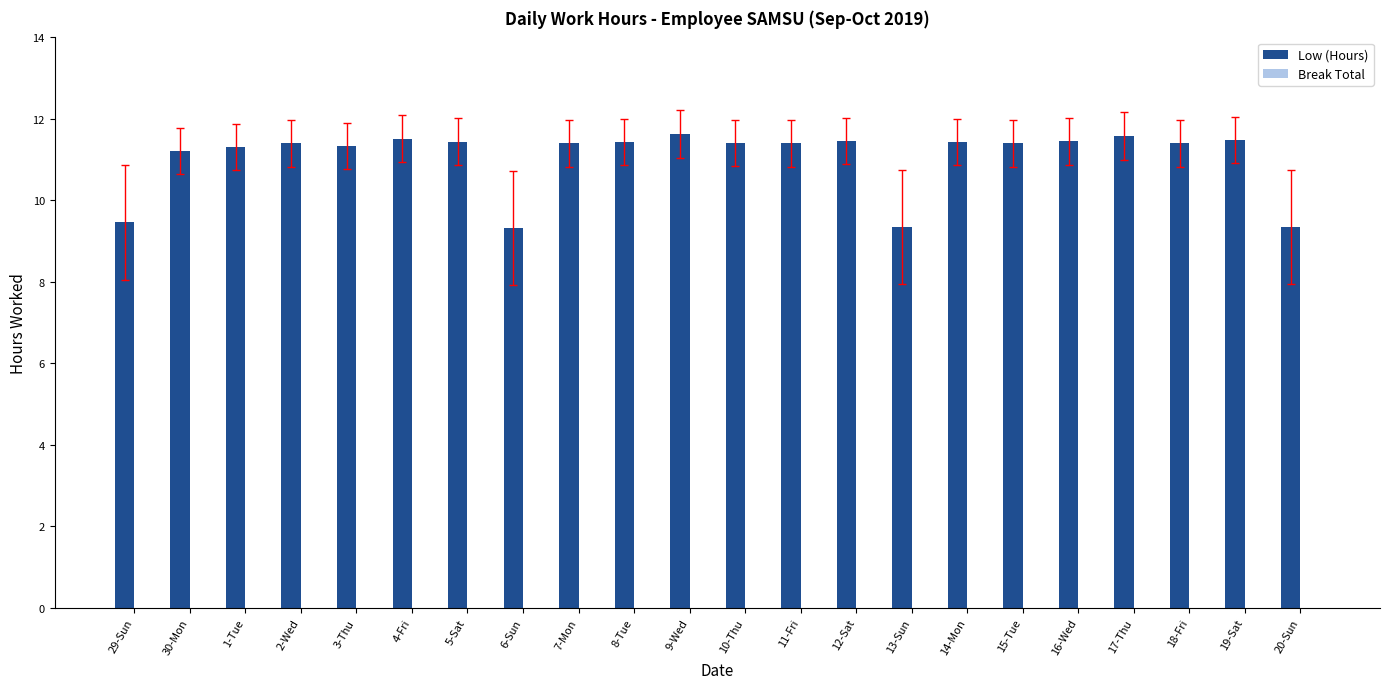

Are the bars horizontal?

No